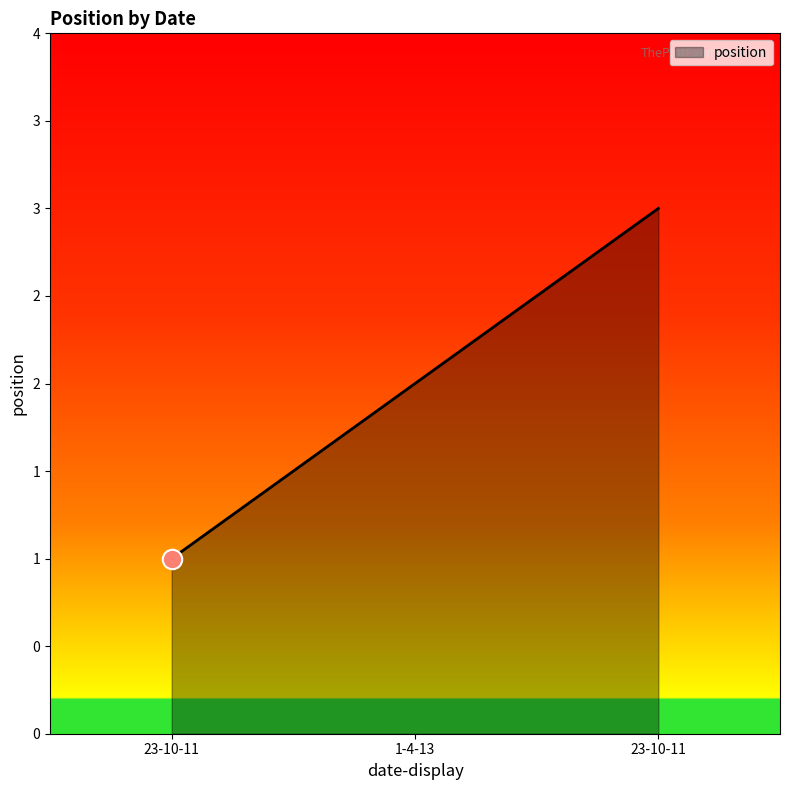

What is the label of the 1st point from the right?

23-10-11